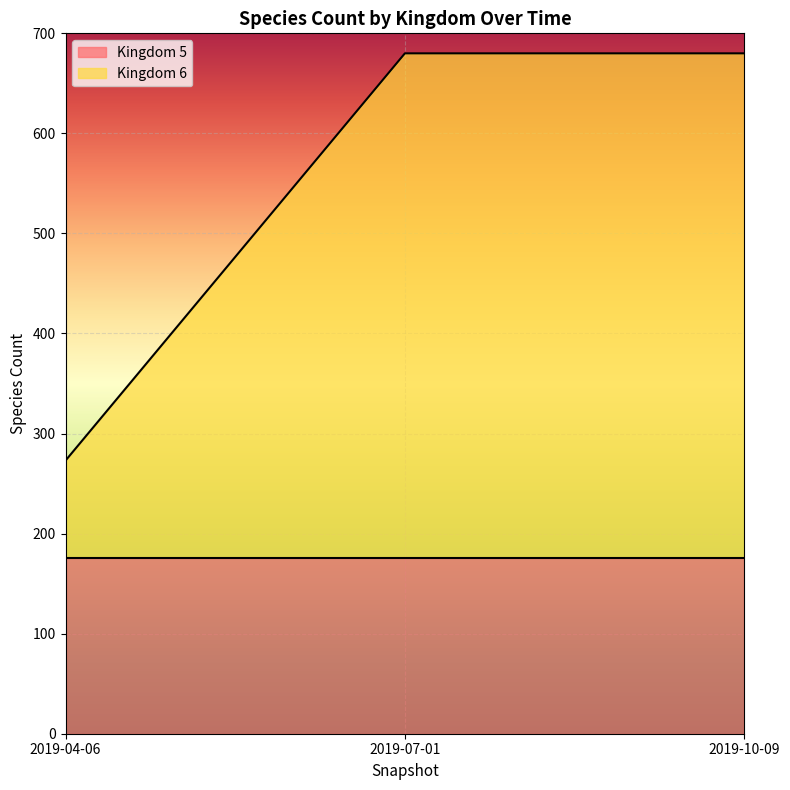

True or false: the data shows 478 at 2019-04-06.

False